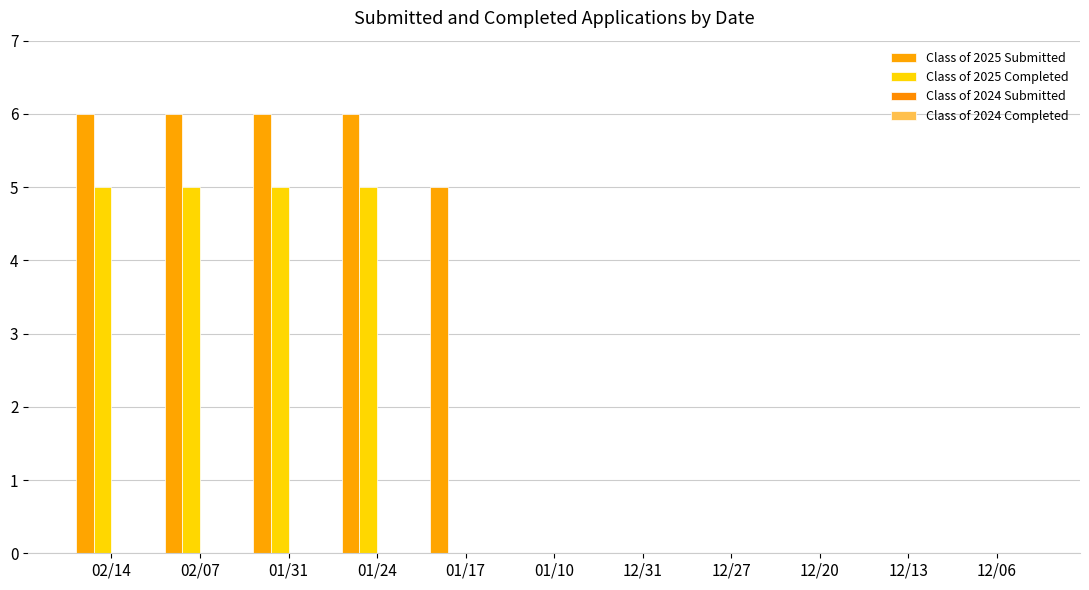

How many groups of bars are there?

11